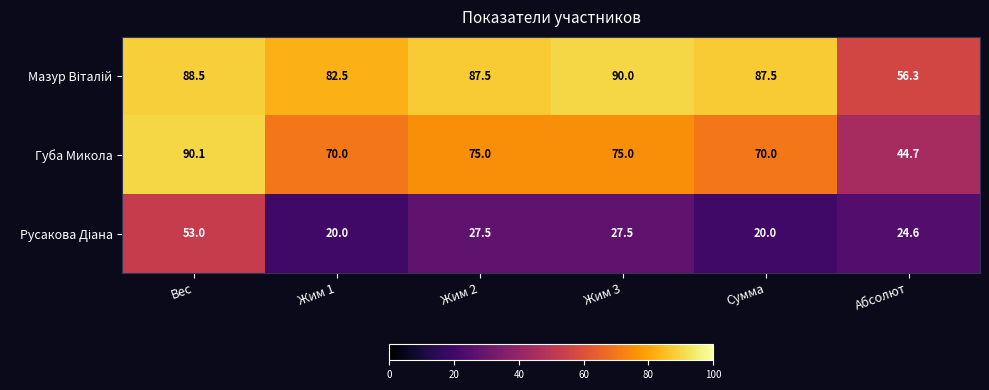

How many data points does each series have?

6